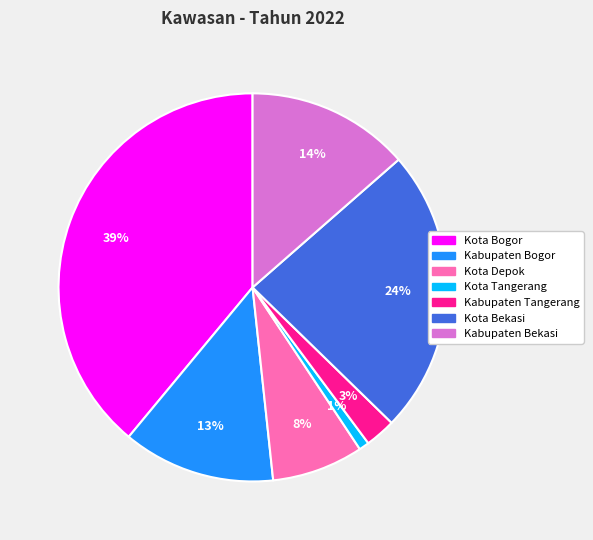

To the nearest percent, what is the combined percentage of Kota Tangerang and Kabupaten Bogor?

14%